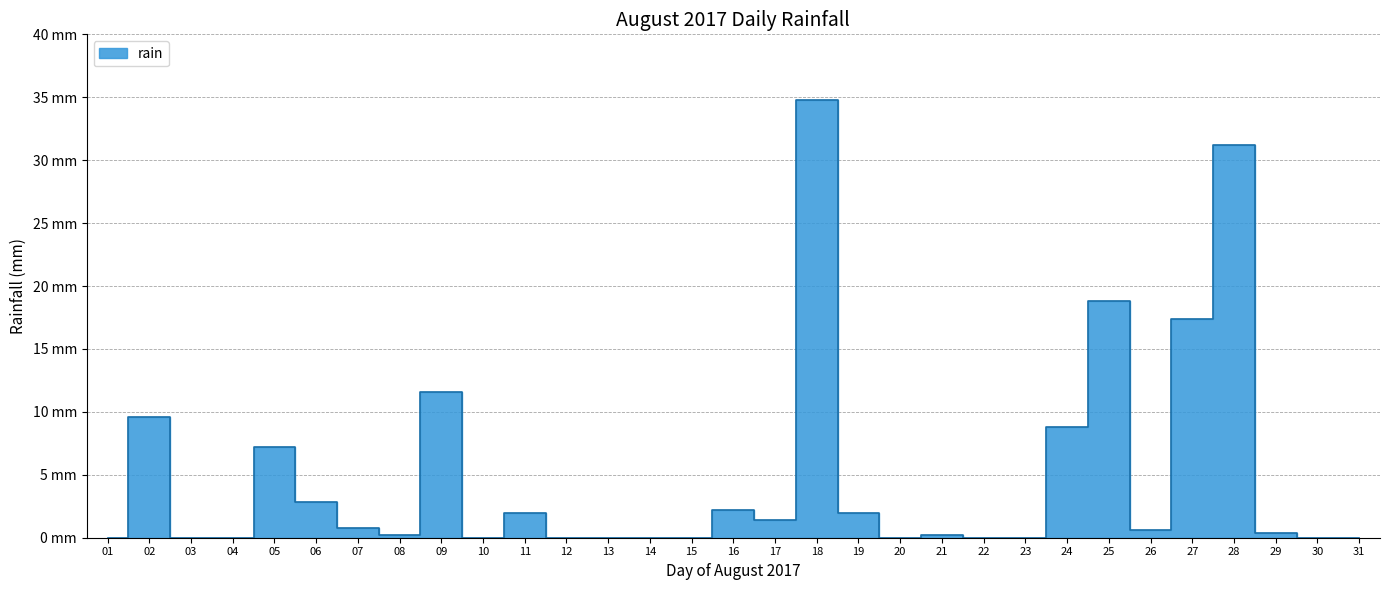

The chart shows a value of 11.7 at 20. True or false?

False